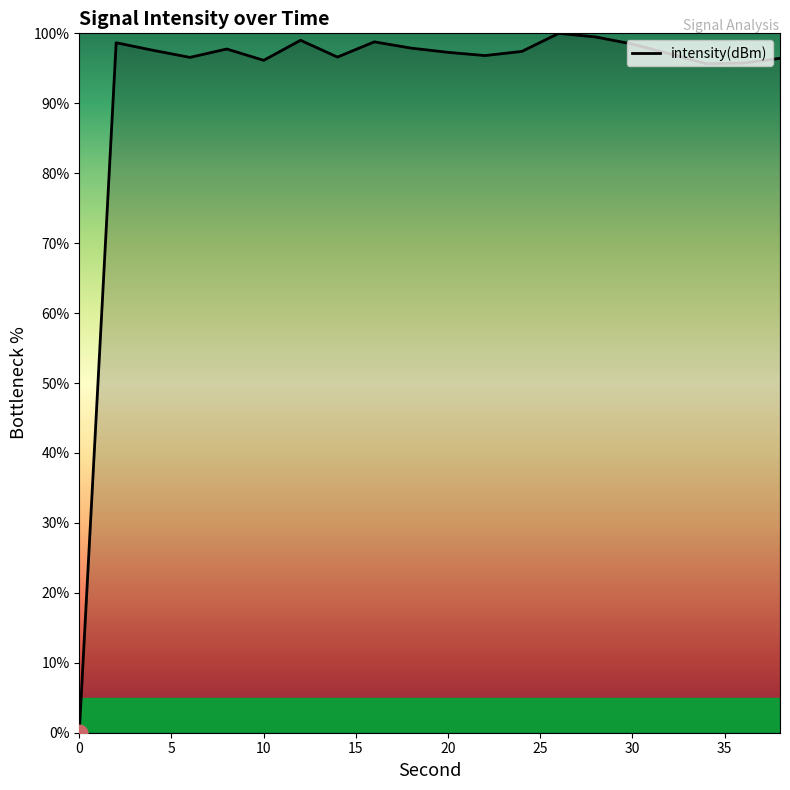

What is the difference between the maximum and minimum values?

100.0